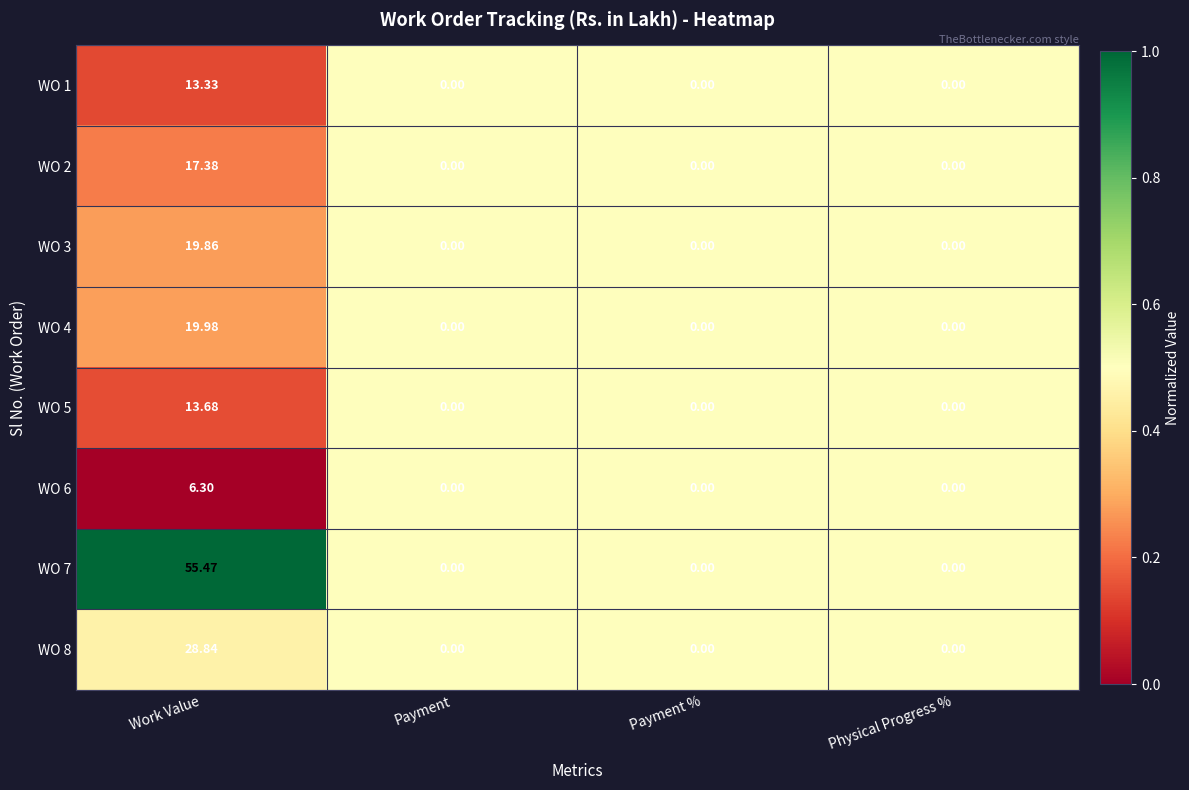

Which series has the largest range (max minus min)?

WO 7